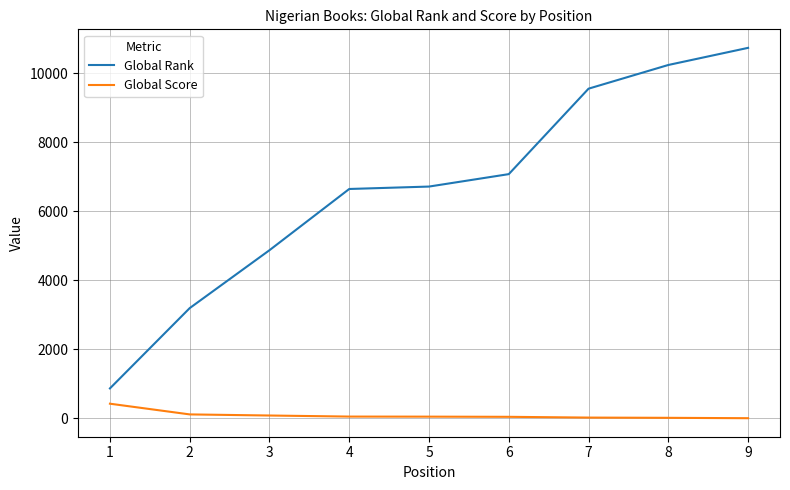

The Global Rank series shows 2768 at 6. True or false?

False